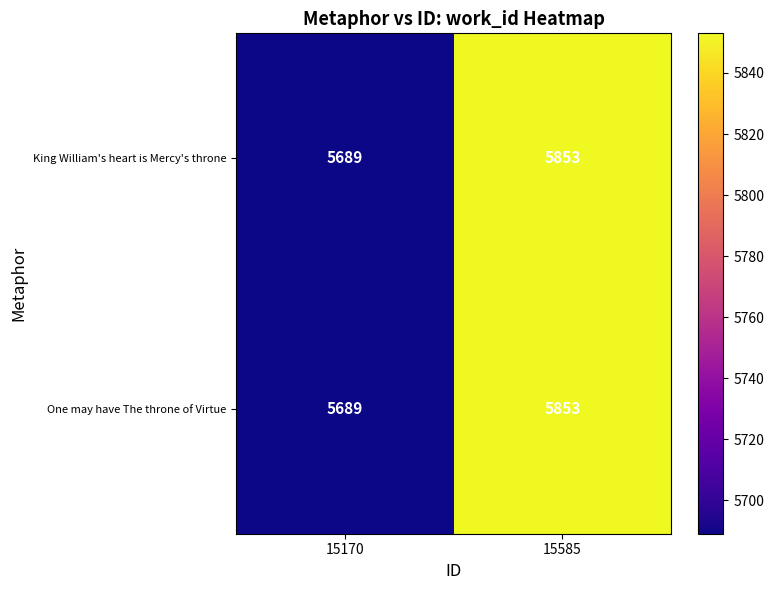

At which category is the sum across all series the highest?

15585